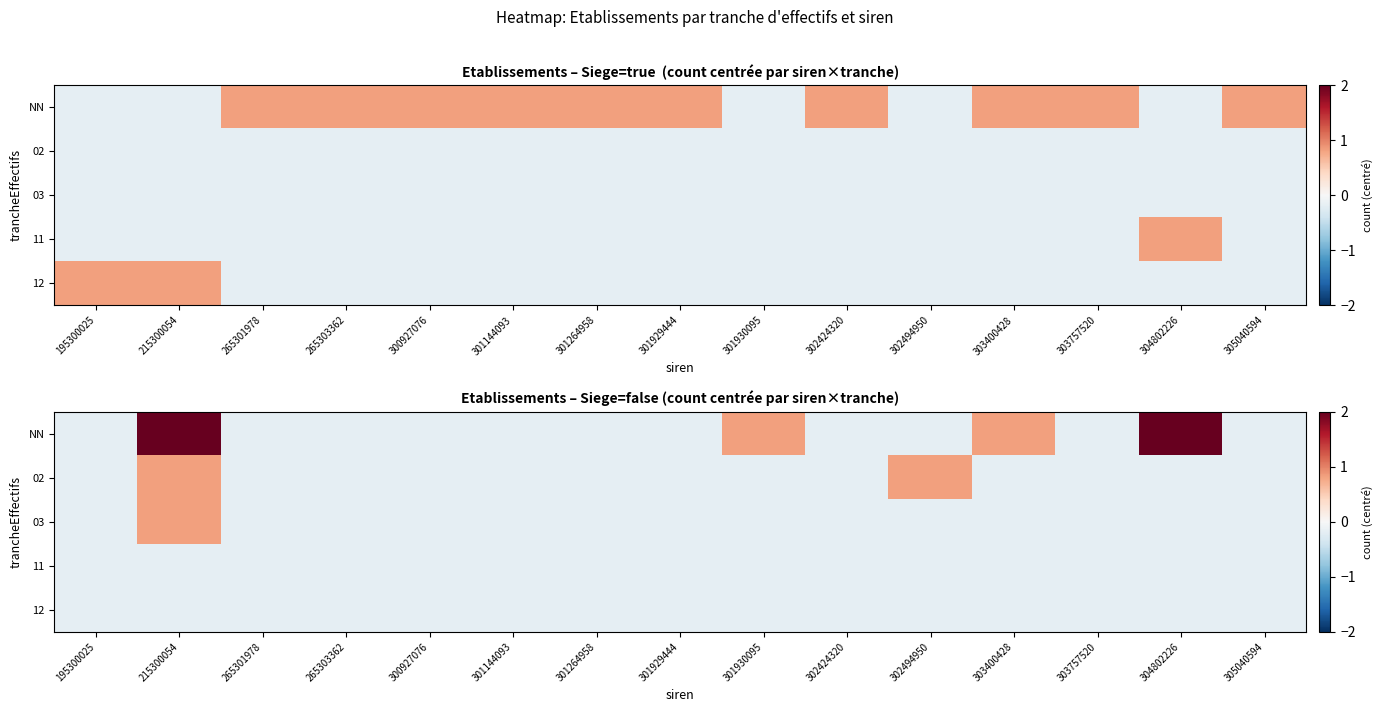

How many values in NN are below zero?

11